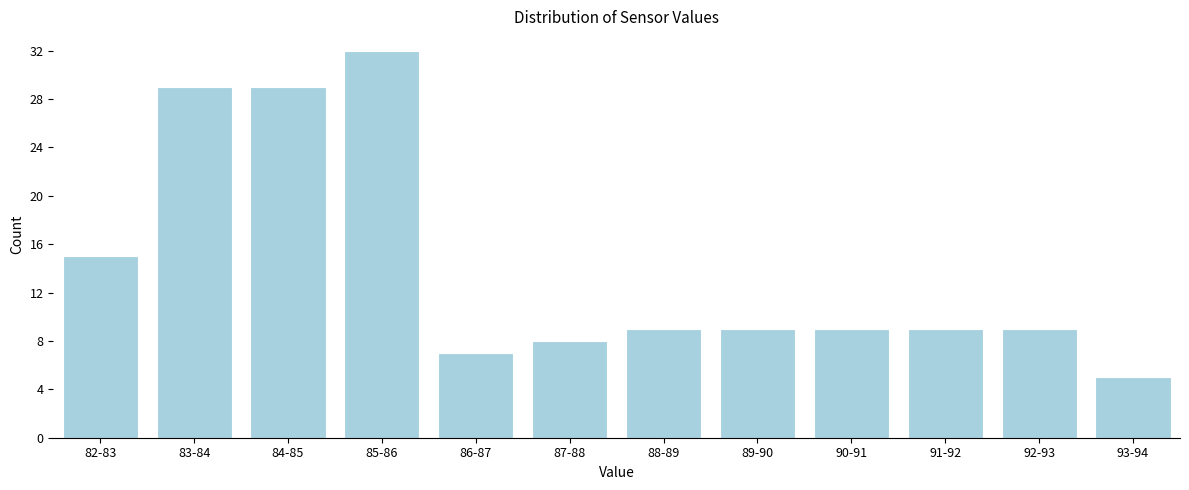

Reading right to left, what are all the values shown in this chart?

93-94=5	92-93=9	91-92=9	90-91=9	89-90=9	88-89=9	87-88=8	86-87=7	85-86=32	84-85=29	83-84=29	82-83=15